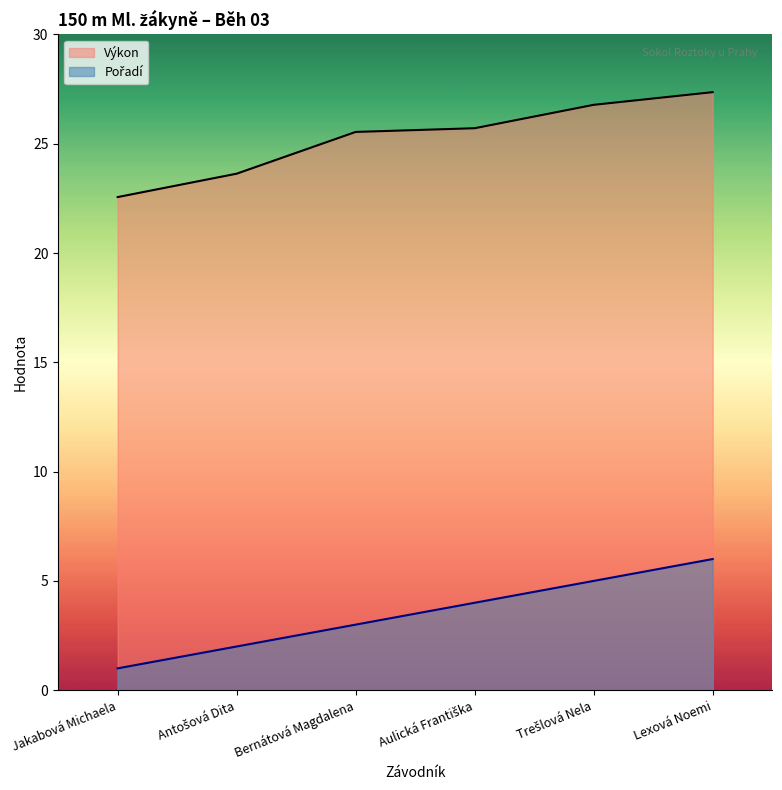

At which label does Pořadí first exceed 4?

Trešlová Nela